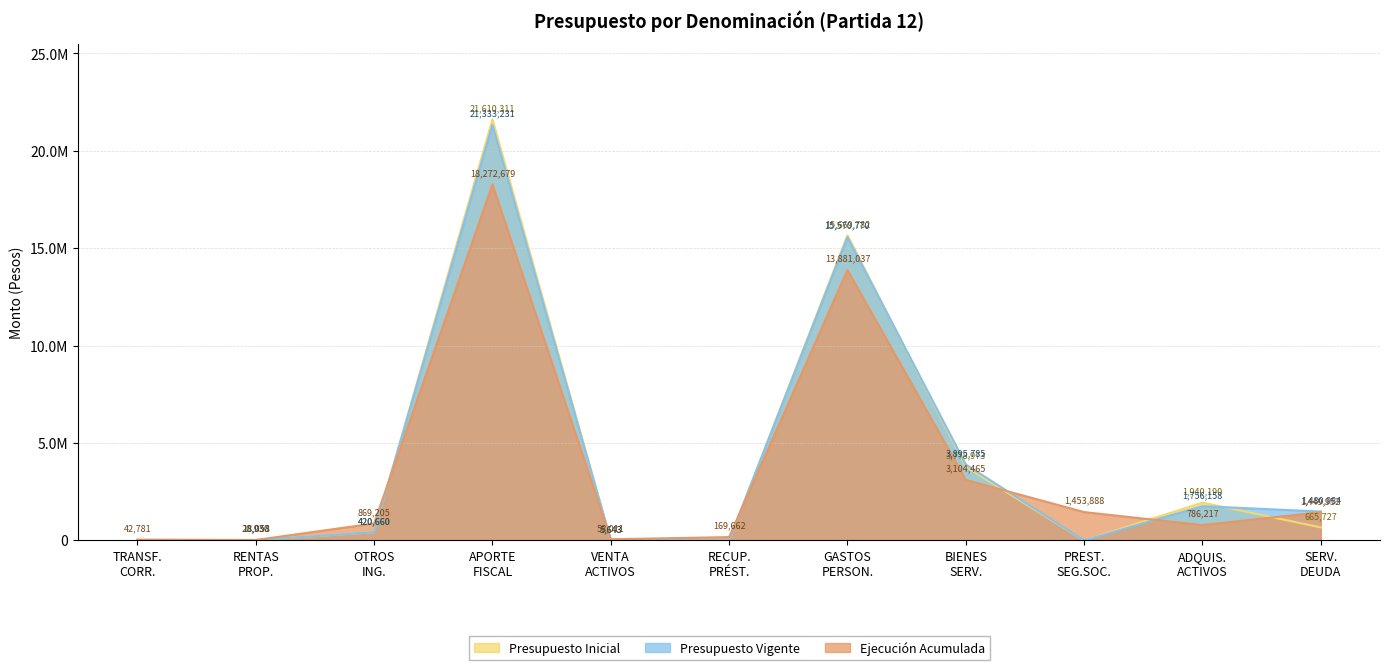

Does the chart have visible grid lines?

Yes